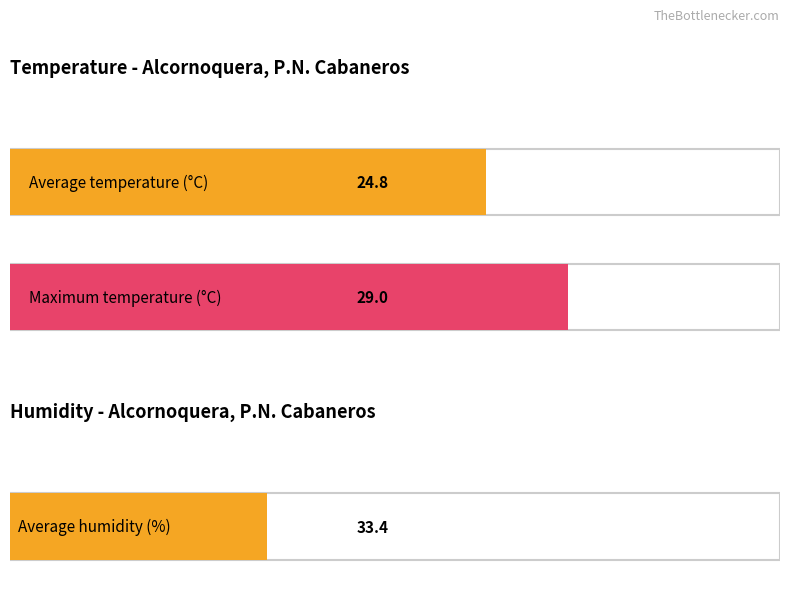

Are the bars grouped side by side (vs. stacked)?

Yes